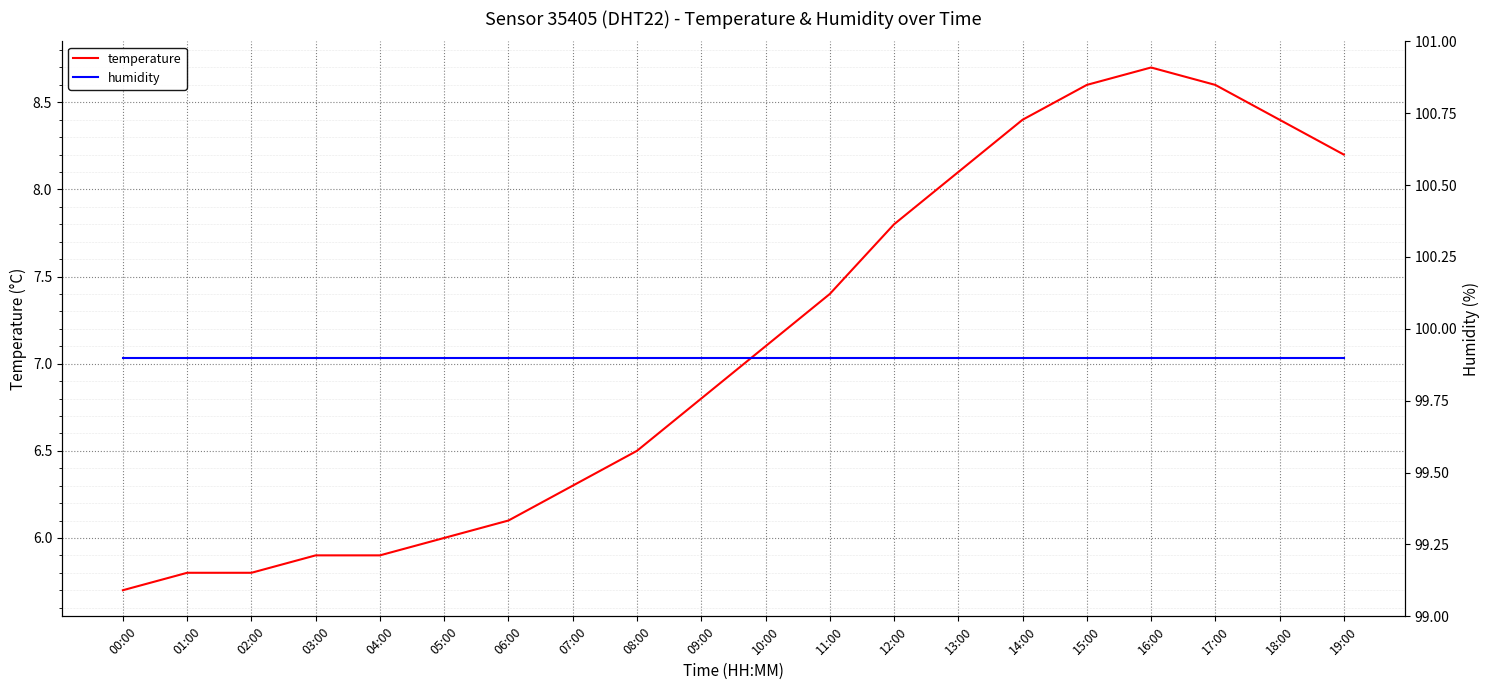

At how many categories does at least one series exceed 49?

20